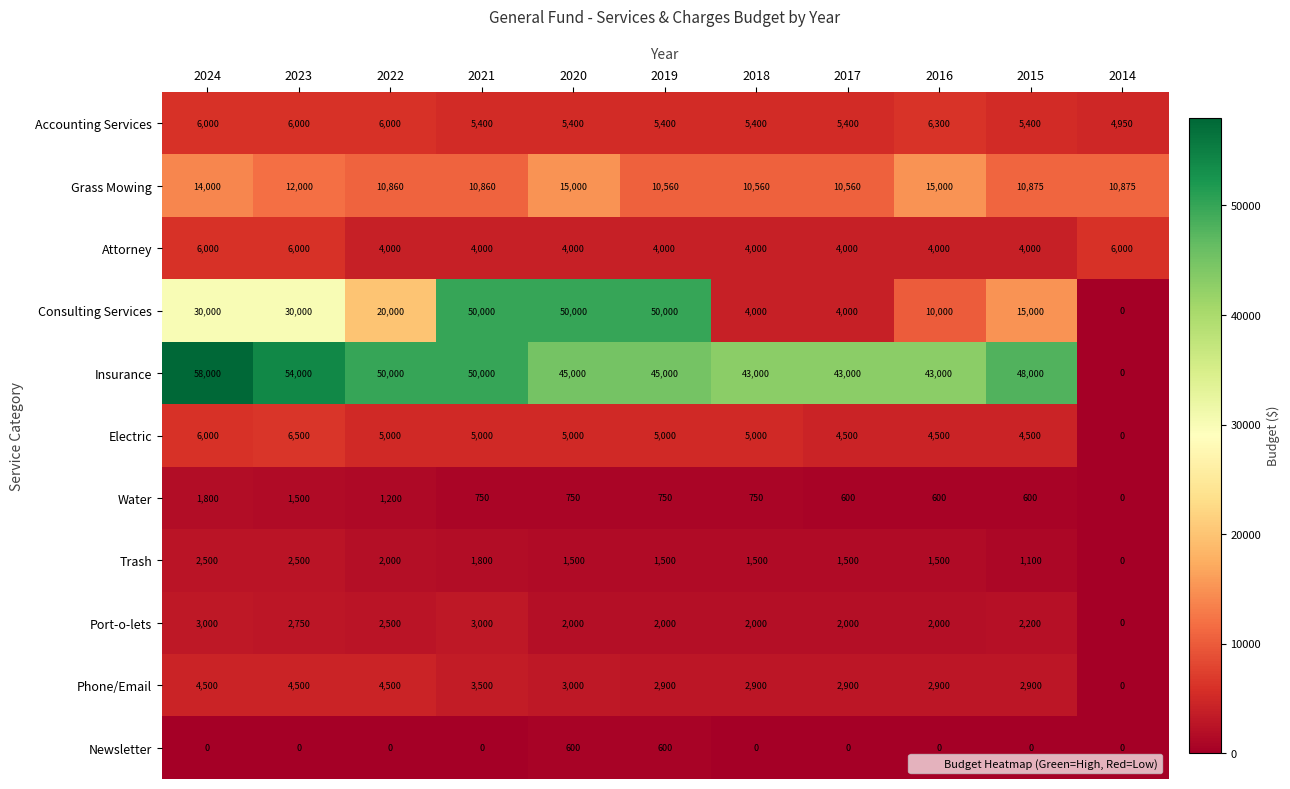

What is the total value across all series at 2023?

125750